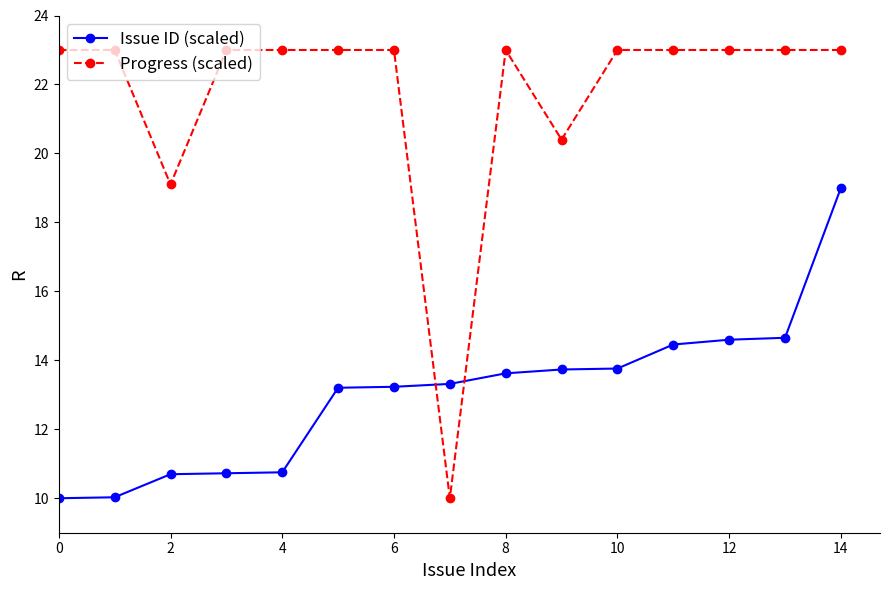

Which series has the widest spread of values?

Progress (scaled)